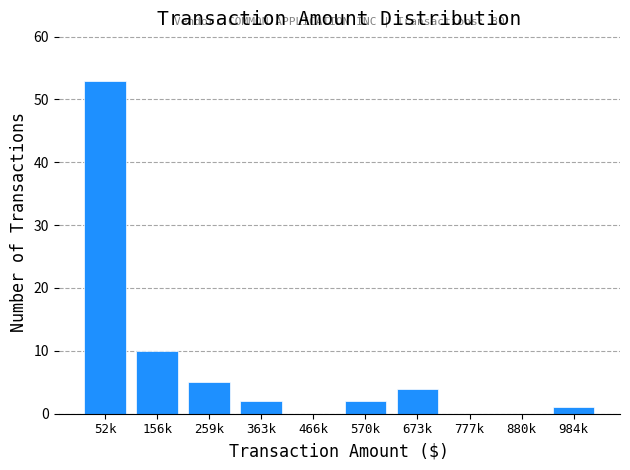

Reading right to left, transcribe all the data shown in this chart.

984k=1	880k=0	777k=0	673k=4	570k=2	466k=0	363k=2	259k=5	156k=10	52k=53